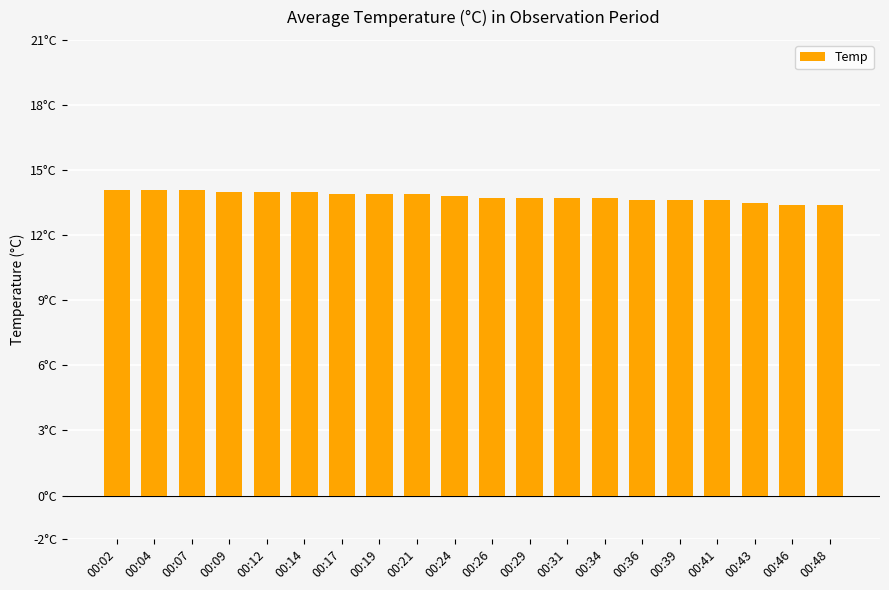

Rank the categories by value from highest to lowest.

00:02, 00:04, 00:07, 00:09, 00:12, 00:14, 00:17, 00:19, 00:21, 00:24, 00:26, 00:29, 00:31, 00:34, 00:36, 00:39, 00:41, 00:43, 00:46, 00:48